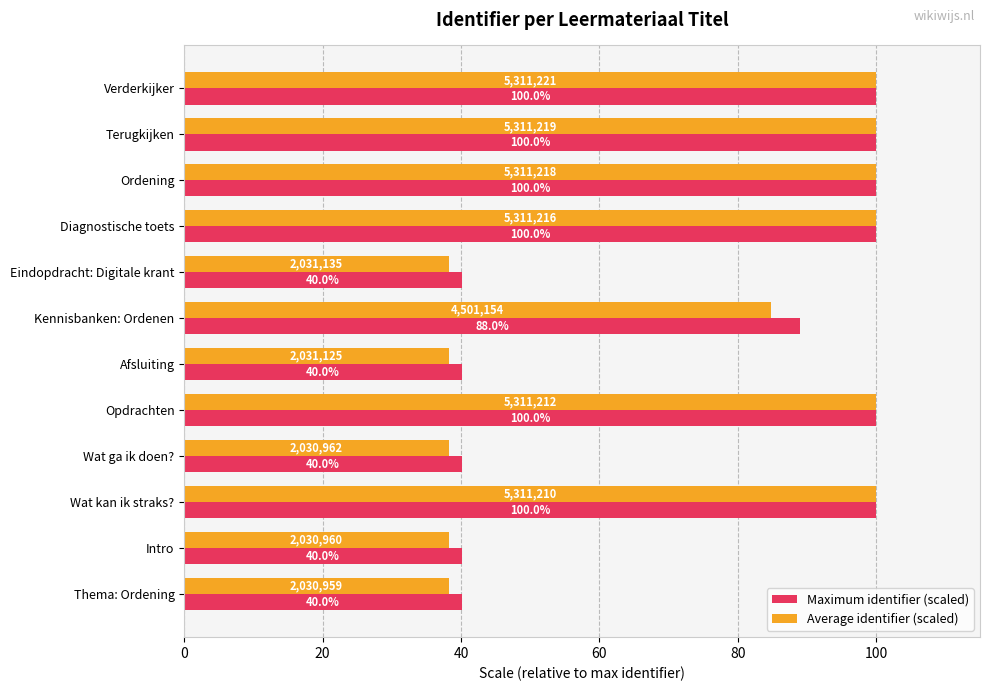

What is the difference between the maximum and minimum values in the Average identifier (scaled) series?

61.8